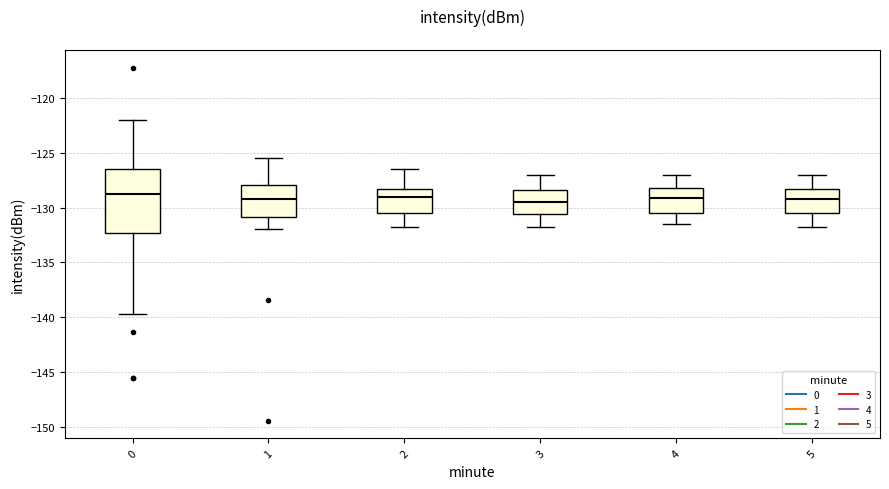

Reading left to right, transcribe this box plot: for each box, give where its median line is, the range the box spans, and where its two whiskers end, as read against the y-axis. The values are not printed on the chart, so give them approximately, as read against the axis.

0: median -129.0, box -132.5 to -126.5, whiskers -139.5 to -122.0
1: median -129.0, box -131.0 to -128.0, whiskers -132.0 to -125.5
2: median -129.0, box -130.5 to -128.5, whiskers -132.0 to -126.5
3: median -129.5, box -130.5 to -128.5, whiskers -132.0 to -127.0
4: median -129.0, box -130.5 to -128.0, whiskers -131.5 to -127.0
5: median -129.0, box -130.5 to -128.5, whiskers -132.0 to -127.0